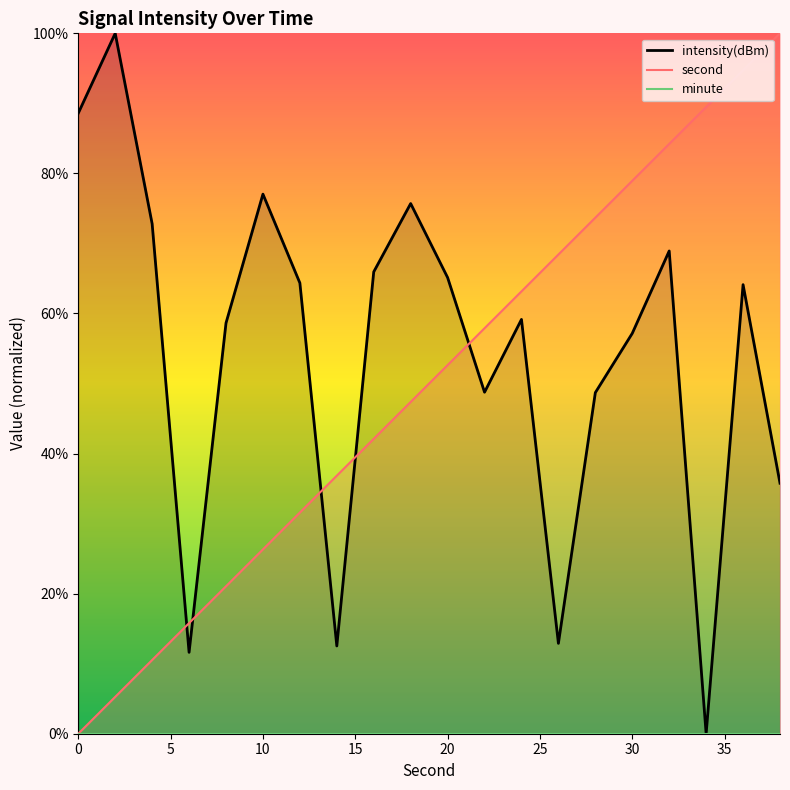

The second series shows 78.9 at 30. True or false?

True